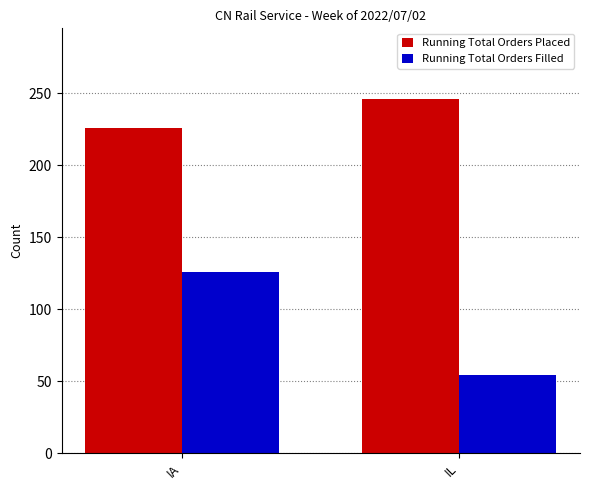

What value does the Running Total Orders Placed series have at IA, to the nearest 10?

230